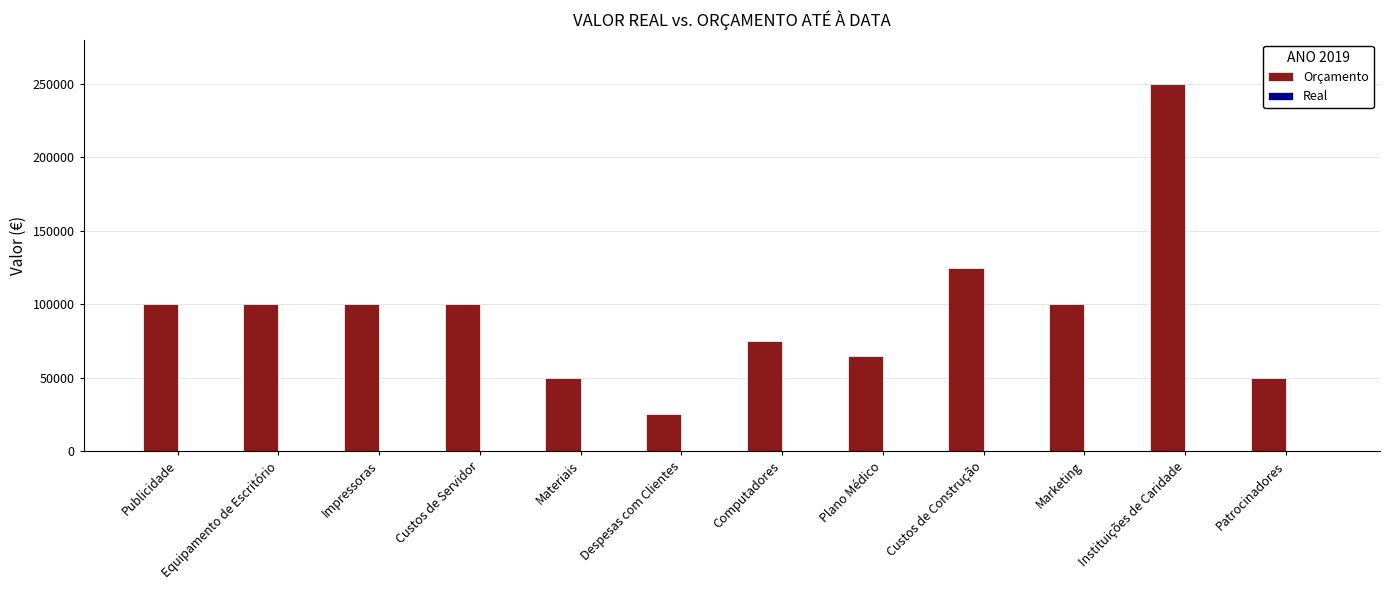

Approximately how many times larger is the value at Impressoras compared to Despesas com Clientes?

4.0